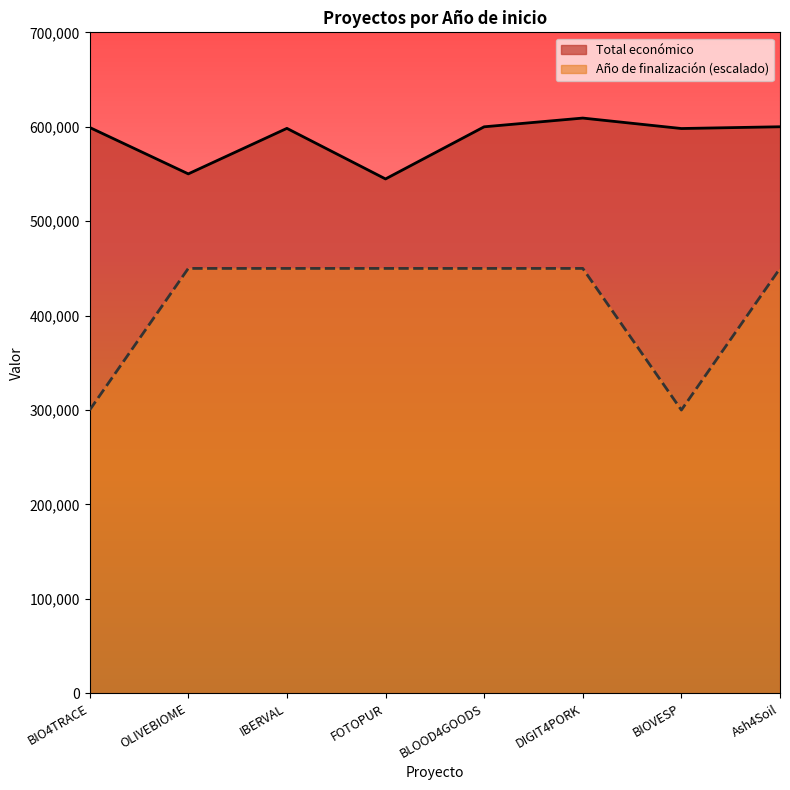

Reading left to right, what are all the values shown in this chart?

Total económico: 599262	550111	598303	544746	599960	609206	598139	600000
Año de finalización: 300000	450000	450000	450000	450000	450000	300000	450000